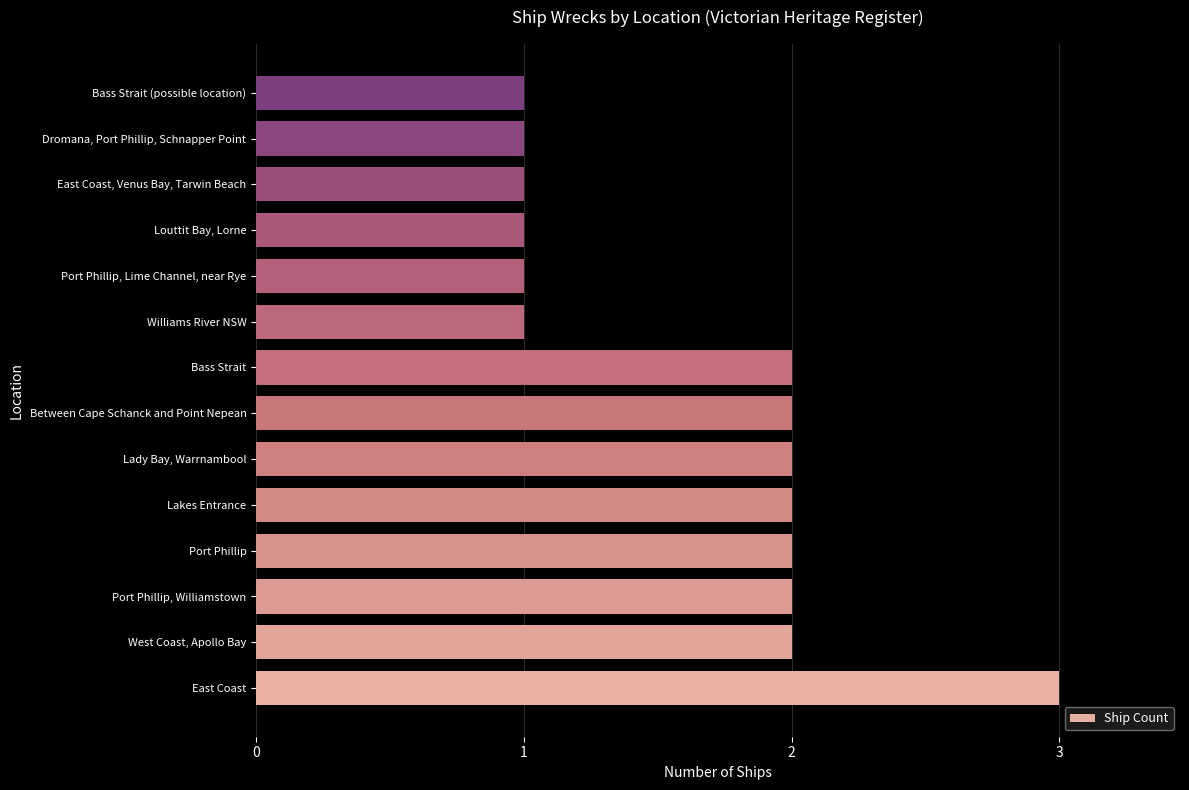

Is it true that the value at Between Cape Schanck and Point Nepean is 2?

True